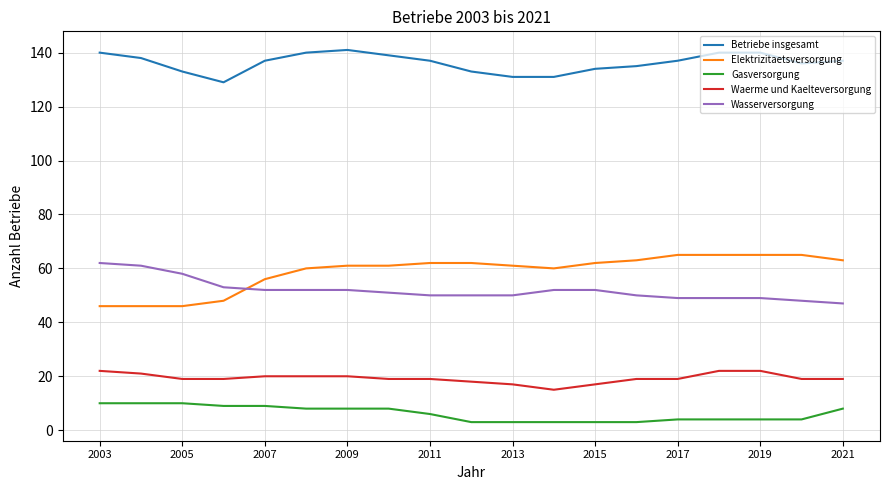

What is the maximum value shown in the chart?

141